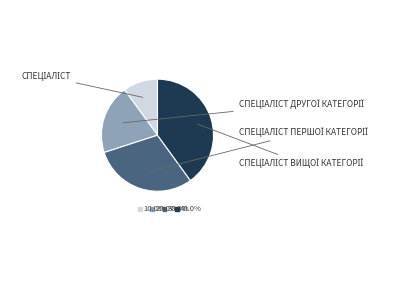

True or false: Спеціаліст accounts for 5% of the total.

False